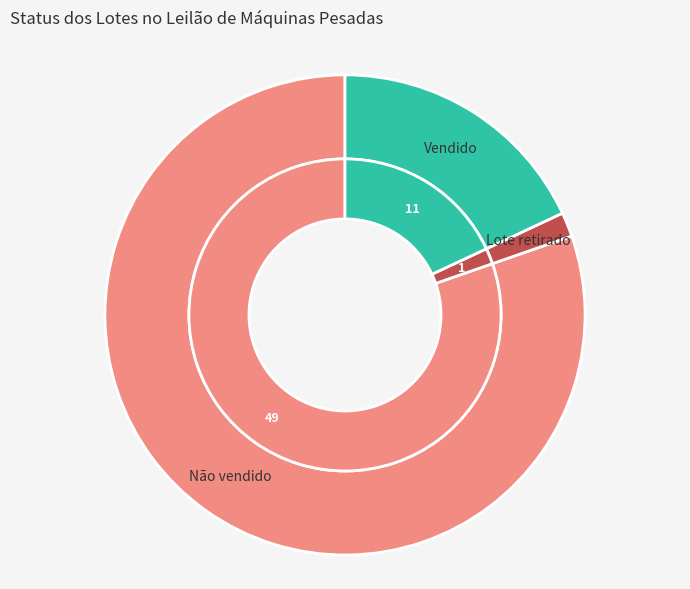

How many segments does this pie chart have?

3